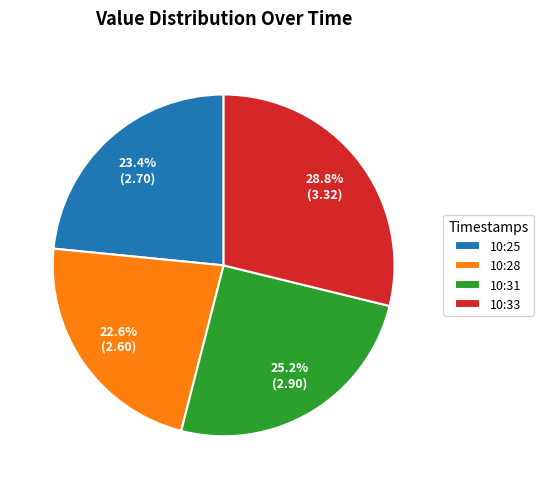

Between 10:28 and 10:33, which is larger?

10:33